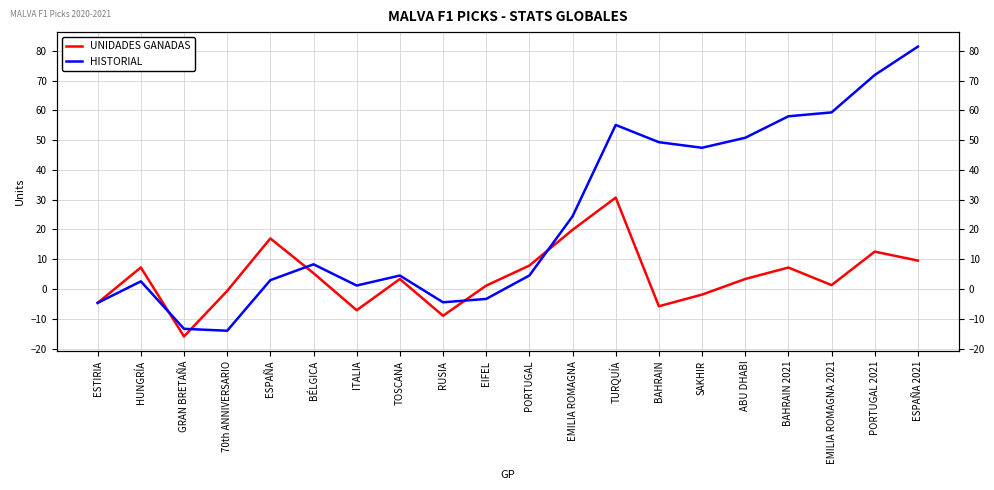

At which category does HISTORIAL reach its first local valley?

70th ANNIVERSARIO